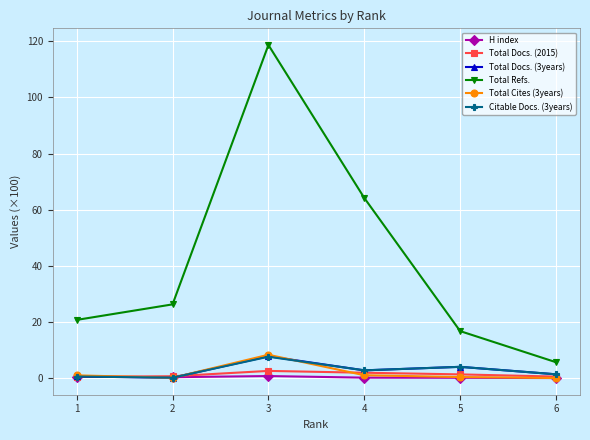

Between 2 and 5, which series saw the biggest shift?

Total Refs.